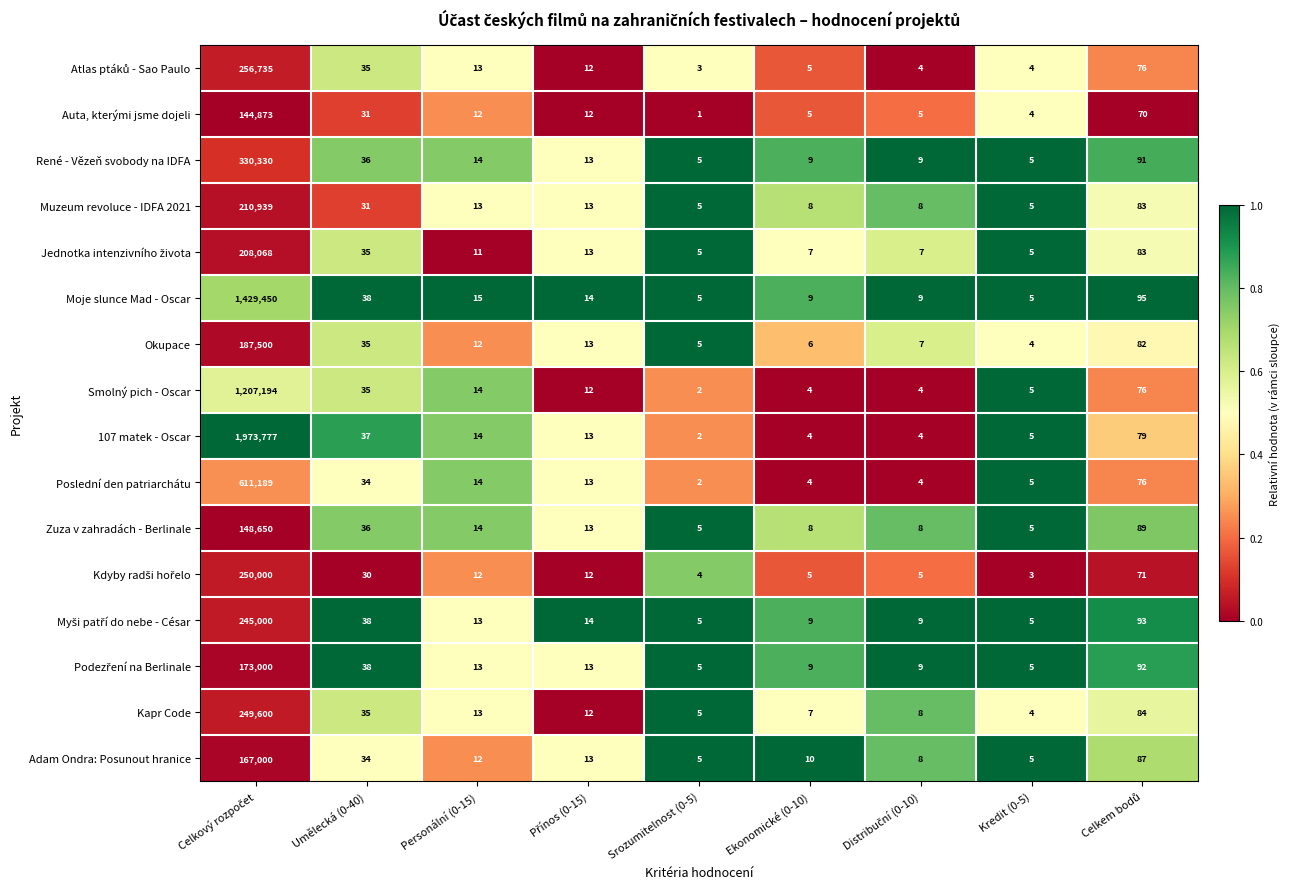

Is it true that Zuza v zahradách - Berlinale equals 36 at Umělecká (0-40)?

True